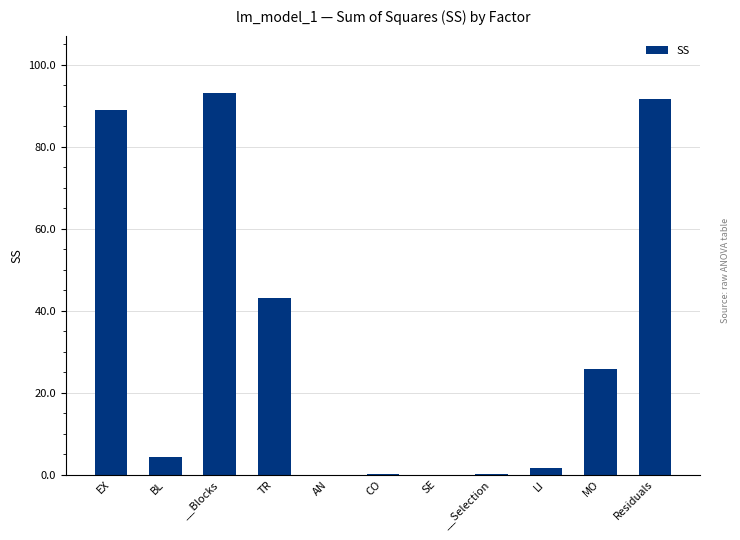

Between EX and Residuals, which is larger?

Residuals